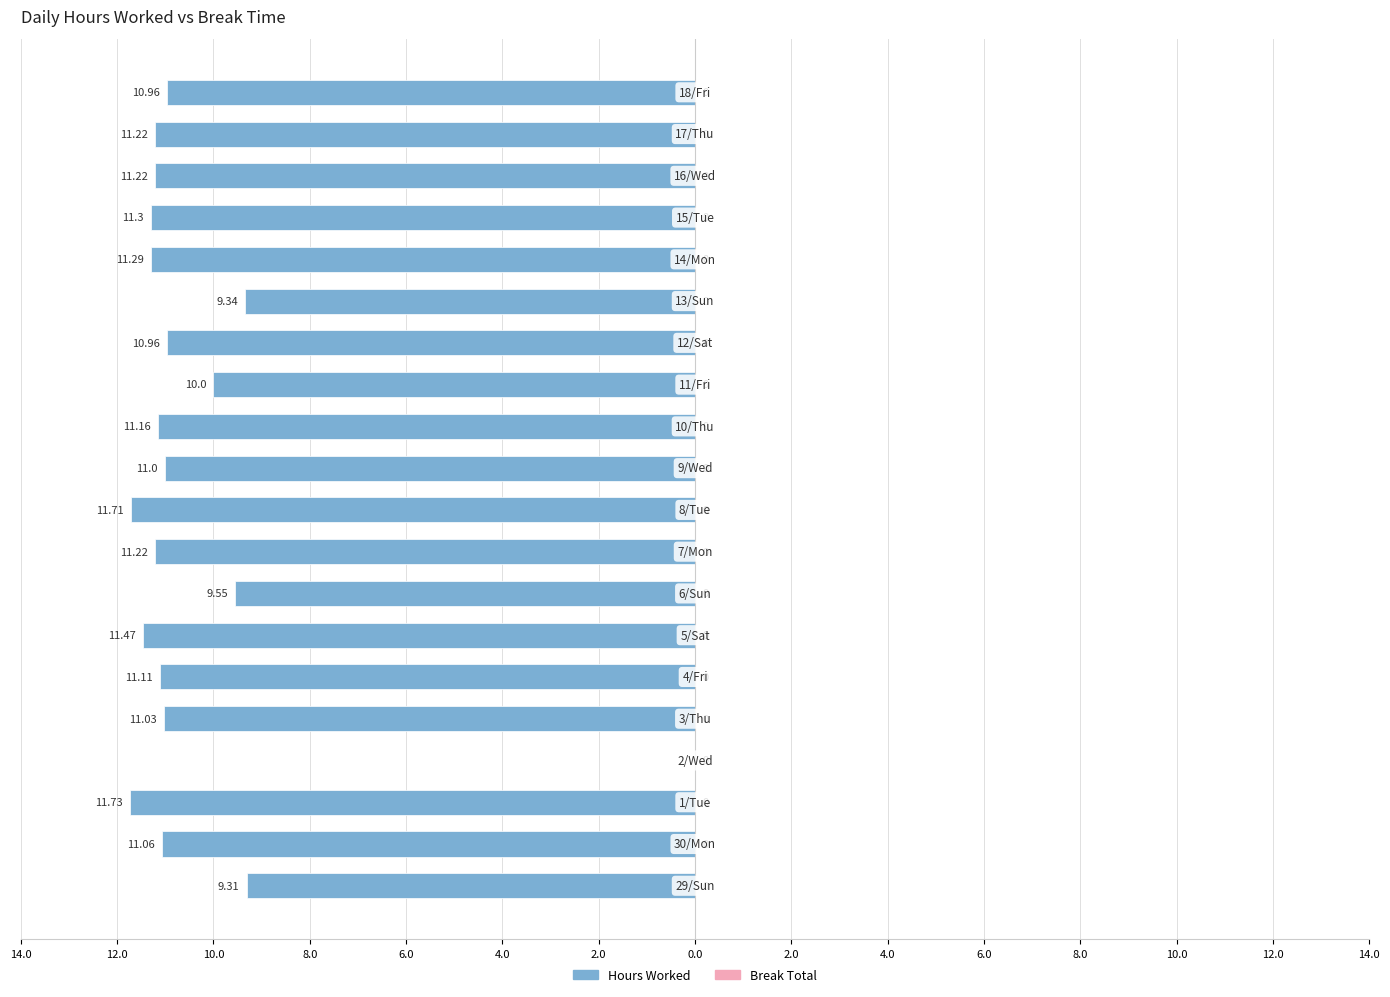

Are the bars horizontal?

Yes